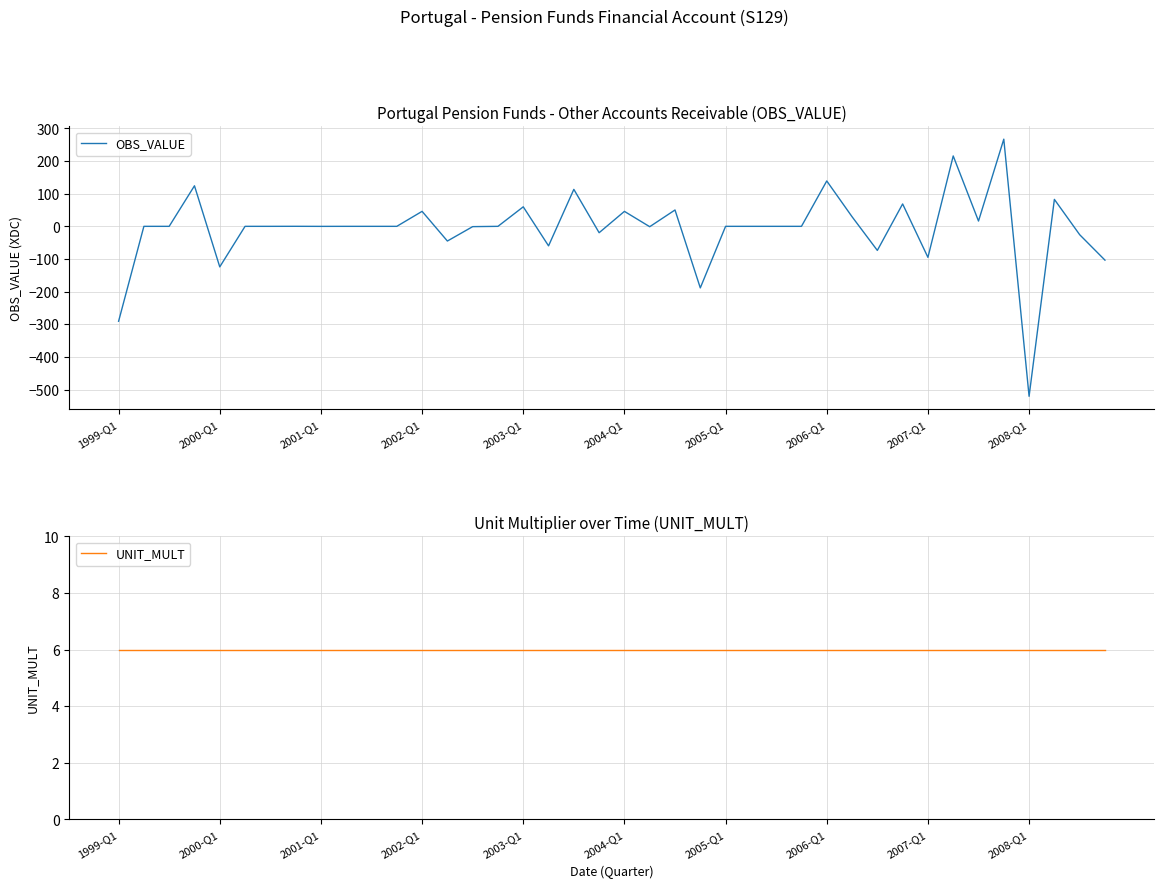

What is the sum of the UNIT_MULT values at 19 and 37?

12.0